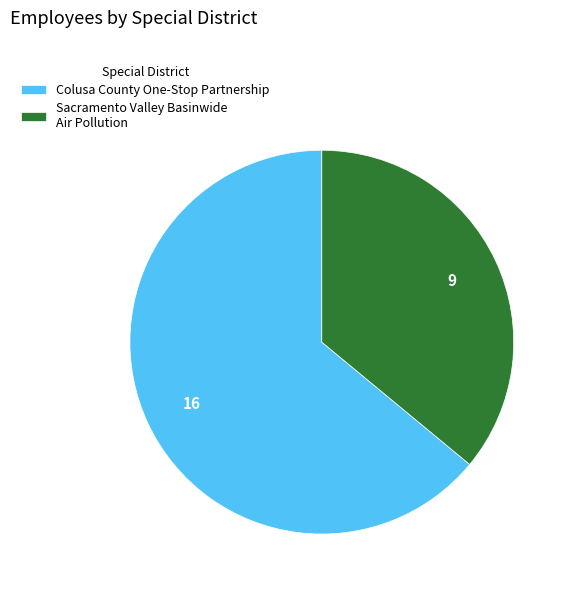

How many segments does this pie chart have?

2